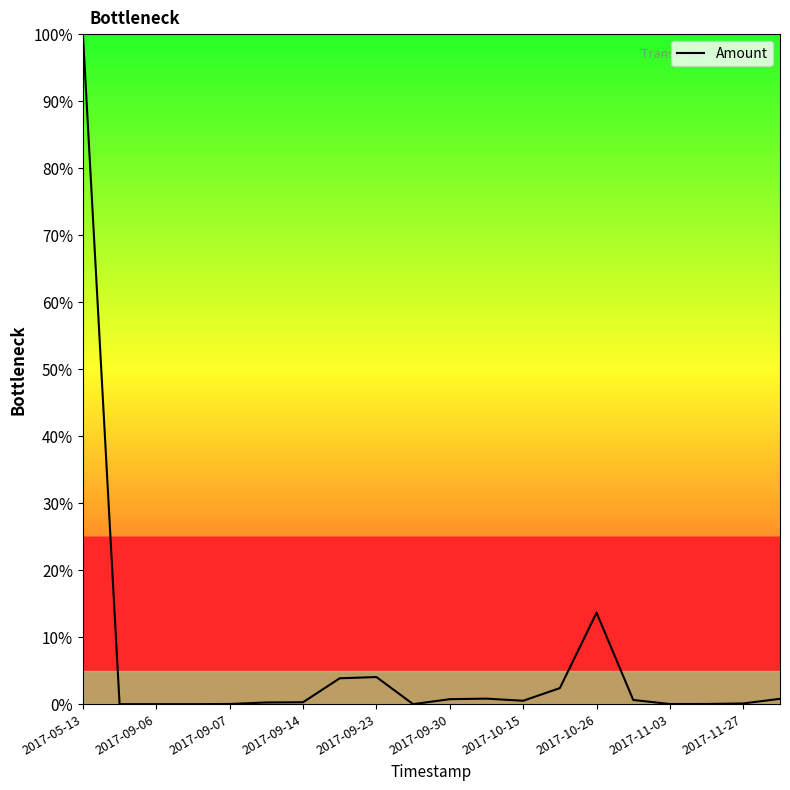

Count the number of categories in the chart.

20